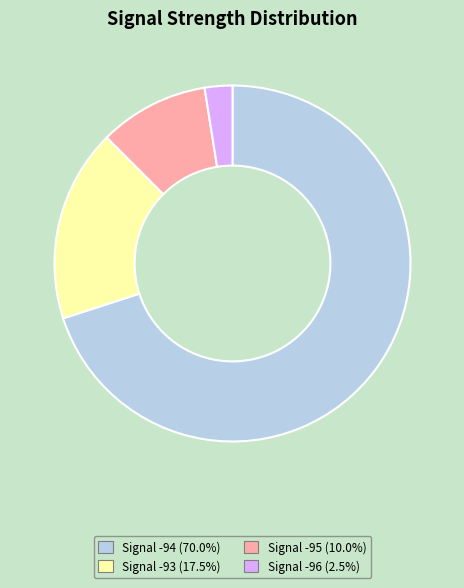

Is there any slice that represents more than half of the pie?

Yes